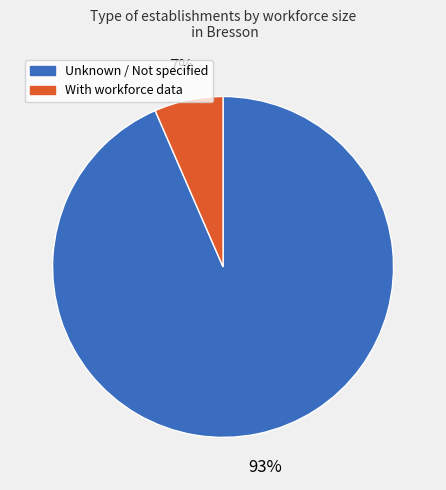

Which slice is the largest?

Unknown / Not specified